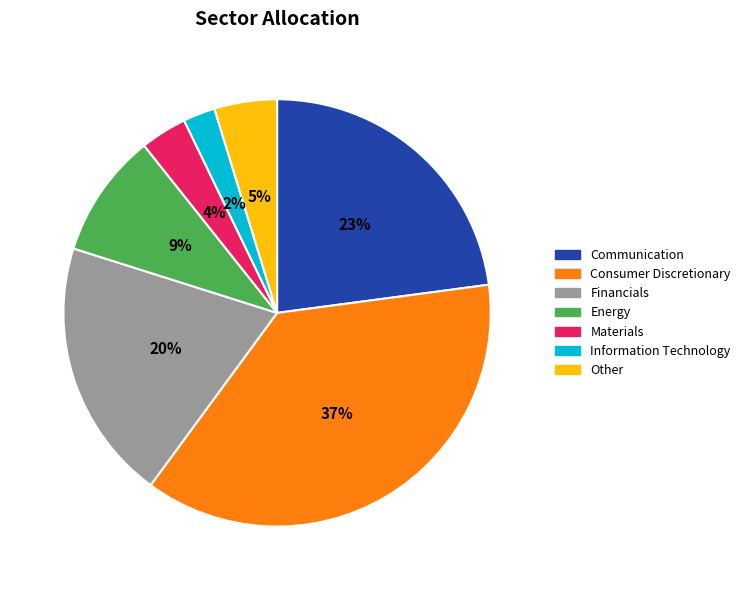

Rank the categories by value from lowest to highest.

Information Technology, Materials, Other, Energy, Financials, Communication, Consumer Discretionary